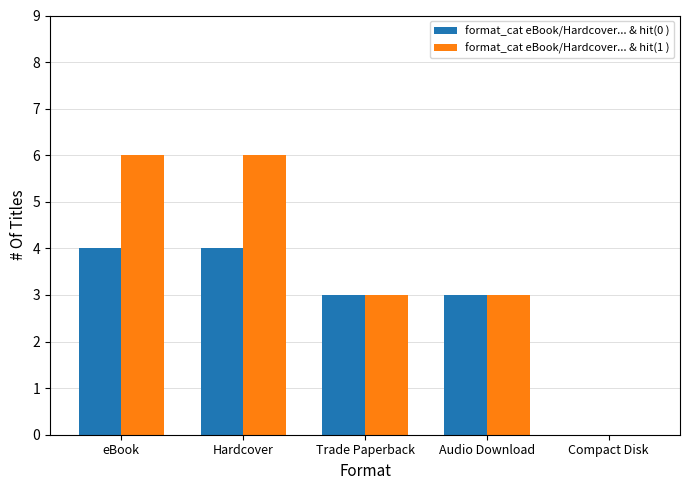

What is the greatest value displayed?

6